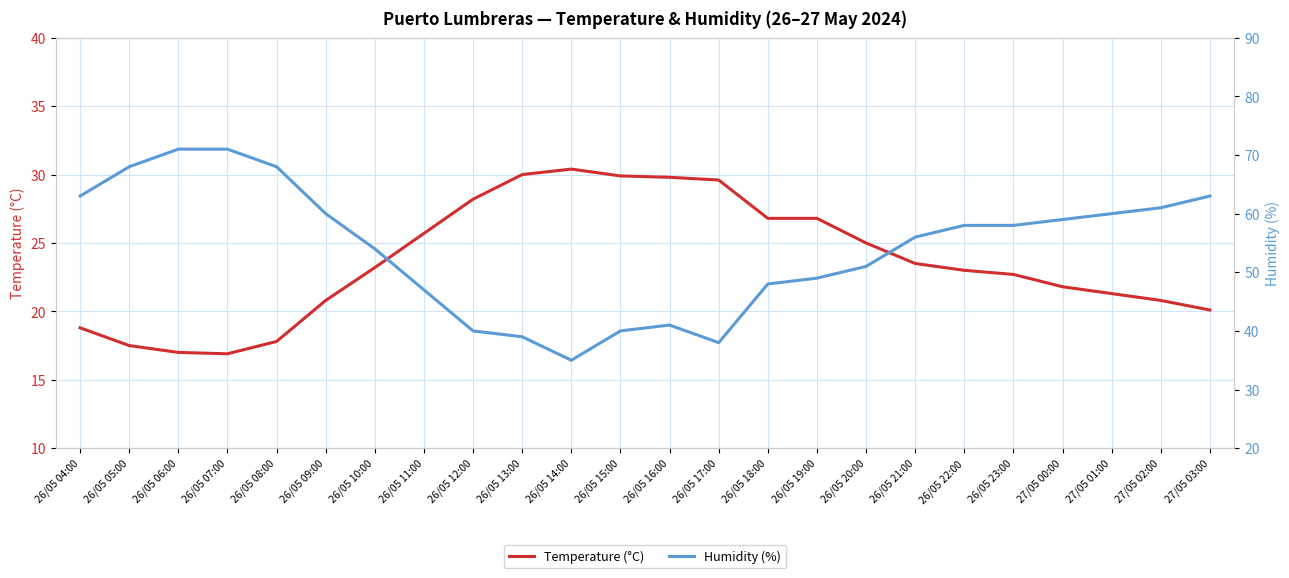

Reading left to right, what are all the values shown in this chart?

Temperature (°C): 26/05 04:00=18.8	26/05 05:00=17.5	26/05 06:00=17.0	26/05 07:00=16.9	26/05 08:00=17.8	26/05 09:00=20.8	26/05 10:00=23.2	26/05 11:00=25.7	26/05 12:00=28.2	26/05 13:00=30.0	26/05 14:00=30.4	26/05 15:00=29.9	26/05 16:00=29.8	26/05 17:00=29.6	26/05 18:00=26.8	26/05 19:00=26.8	26/05 20:00=25.0	26/05 21:00=23.5	26/05 22:00=23.0	26/05 23:00=22.7	27/05 00:00=21.8	27/05 01:00=21.3	27/05 02:00=20.8	27/05 03:00=20.1
Humidity (%): 26/05 04:00=63.0	26/05 05:00=68.0	26/05 06:00=71.0	26/05 07:00=71.0	26/05 08:00=68.0	26/05 09:00=60.0	26/05 10:00=54.0	26/05 11:00=47.0	26/05 12:00=40.0	26/05 13:00=39.0	26/05 14:00=35.0	26/05 15:00=40.0	26/05 16:00=41.0	26/05 17:00=38.0	26/05 18:00=48.0	26/05 19:00=49.0	26/05 20:00=51.0	26/05 21:00=56.0	26/05 22:00=58.0	26/05 23:00=58.0	27/05 00:00=59.0	27/05 01:00=60.0	27/05 02:00=61.0	27/05 03:00=63.0